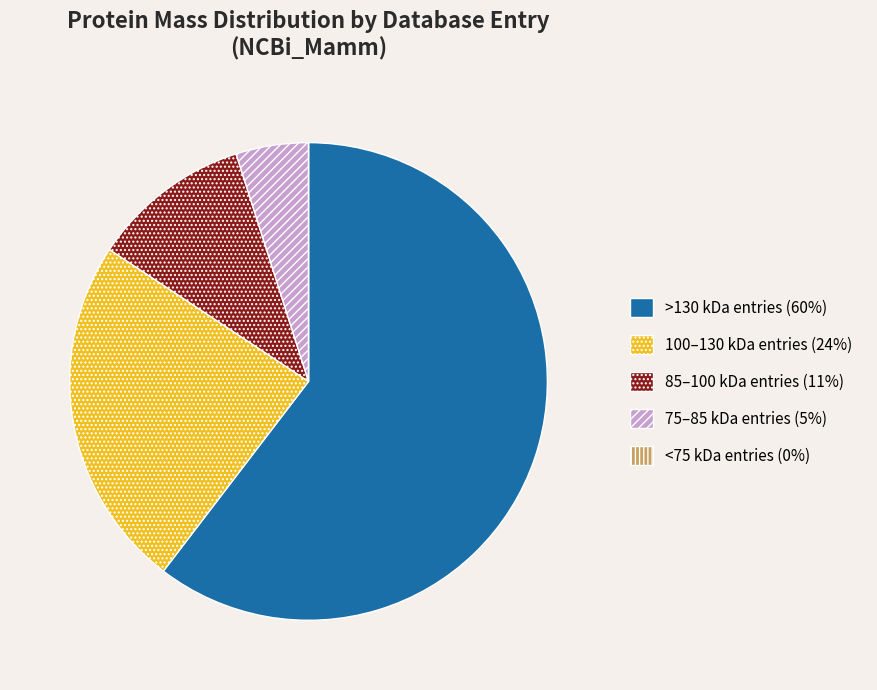

Is there a majority slice in this chart?

Yes